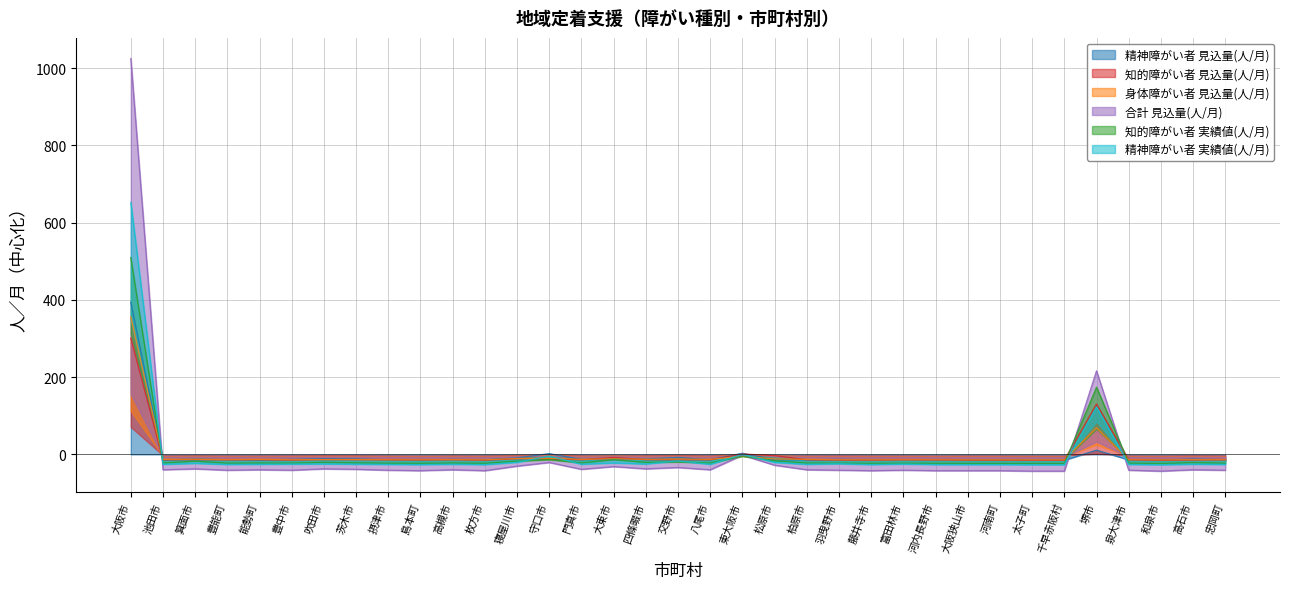

What position from the left is 豊能町?

4